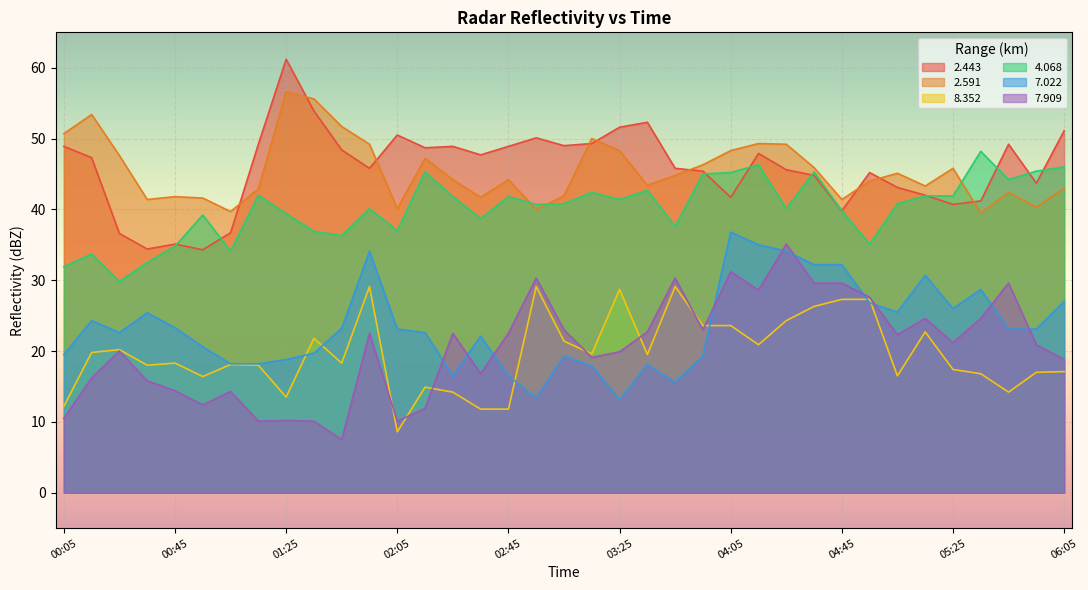

True or false: 2.591 and 7.022 intersect in this chart.

False